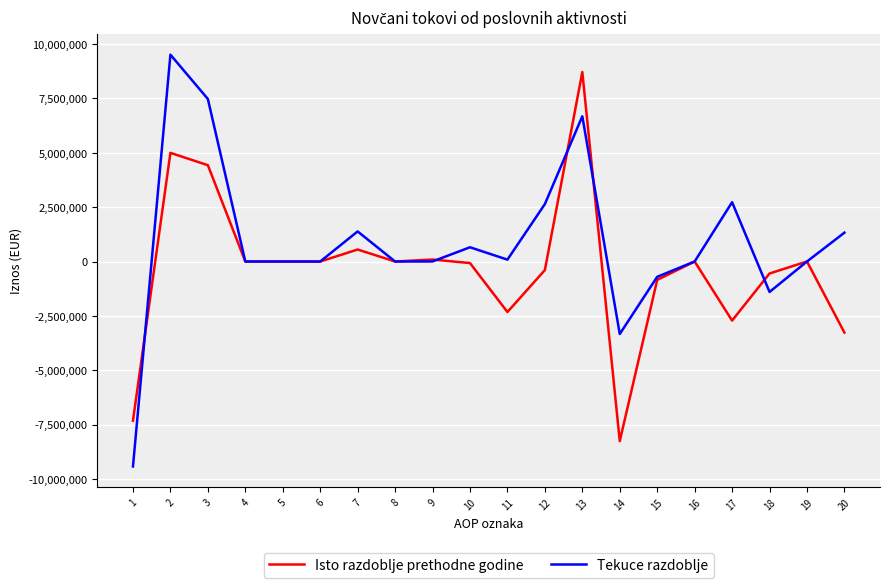

Which series has the widest spread of values?

Tekuce razdoblje